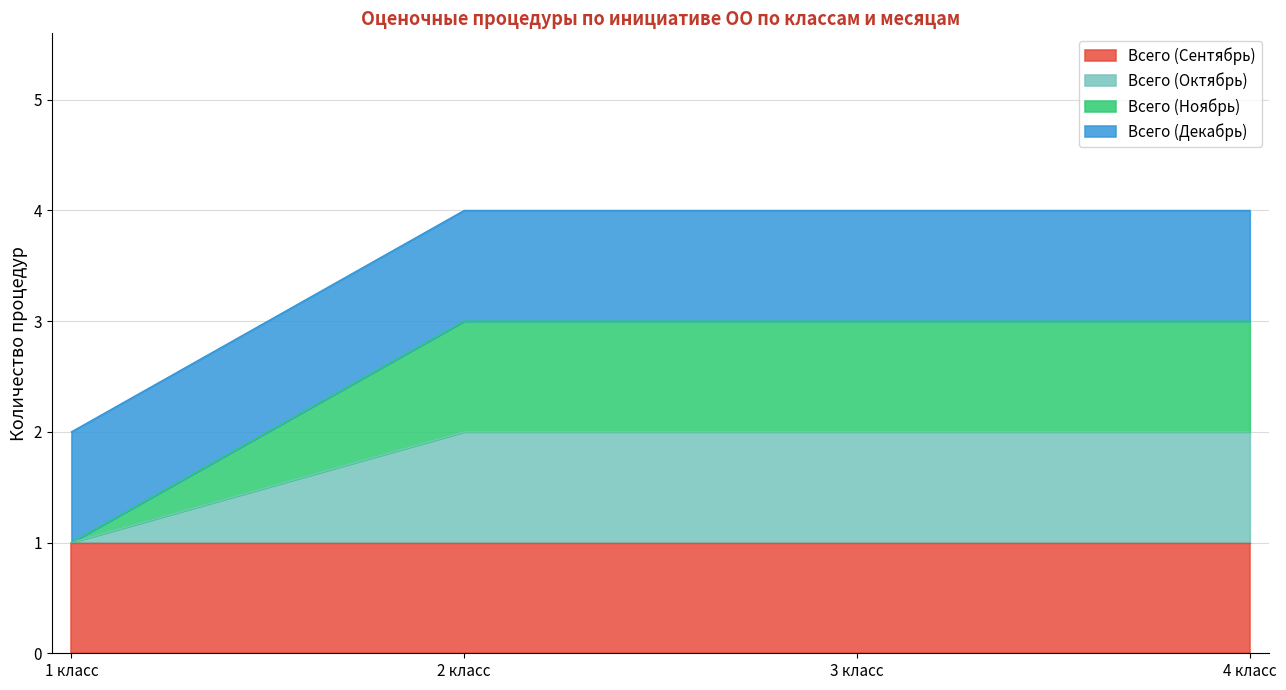

At how many categories does at least one series exceed 2?

3